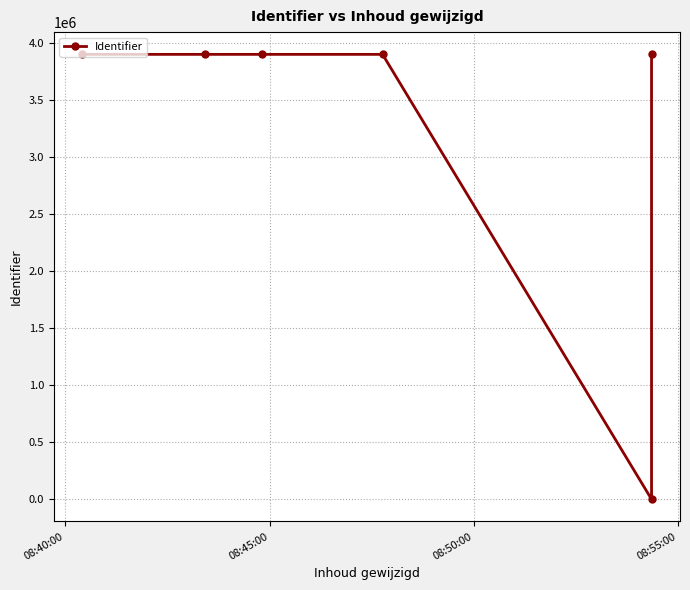

Is it true that the value at 5 is 5612741?

False